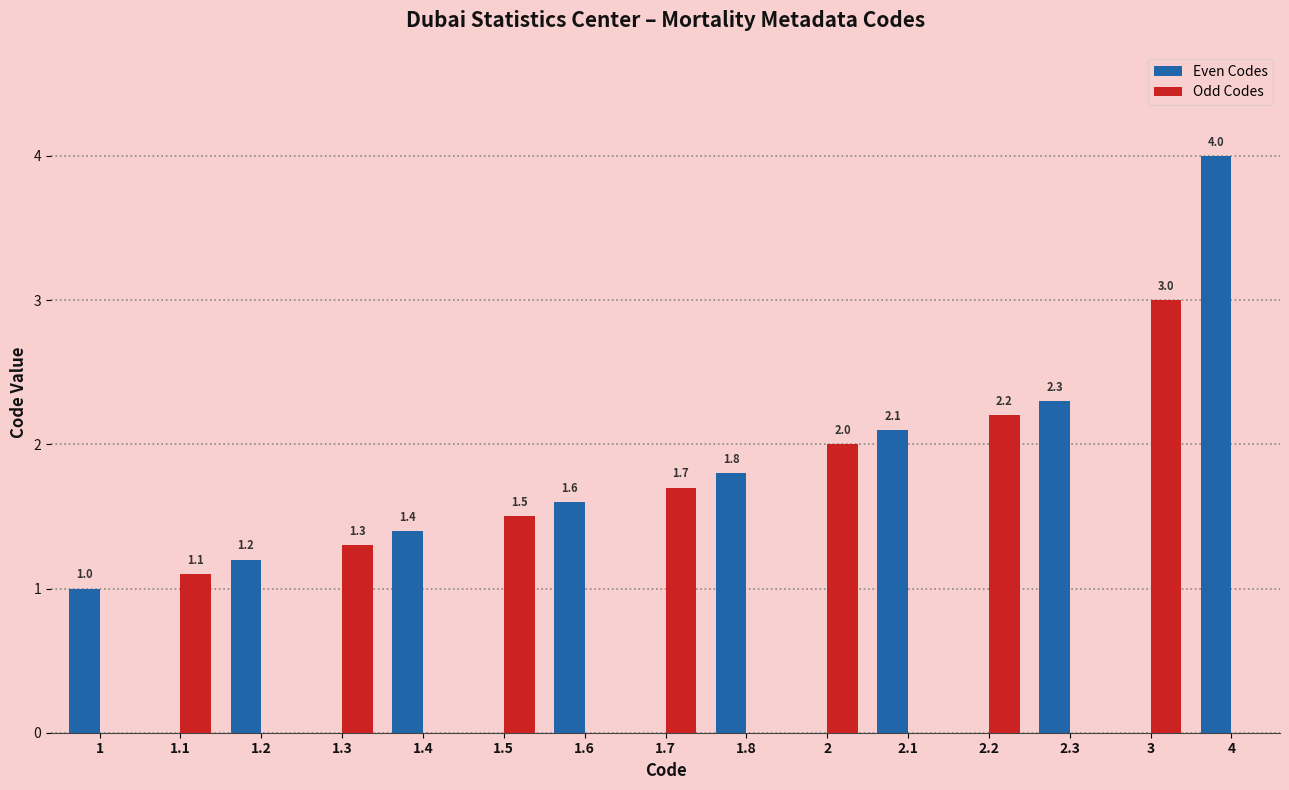

Reading left to right, what are all the values shown in this chart?

Even Codes: 1.0	0.0	1.2	0.0	1.4	0.0	1.6	0.0	1.8	0.0	2.1	0.0	2.3	0.0	4.0
Odd Codes: 0.0	1.1	0.0	1.3	0.0	1.5	0.0	1.7	0.0	2.0	0.0	2.2	0.0	3.0	0.0